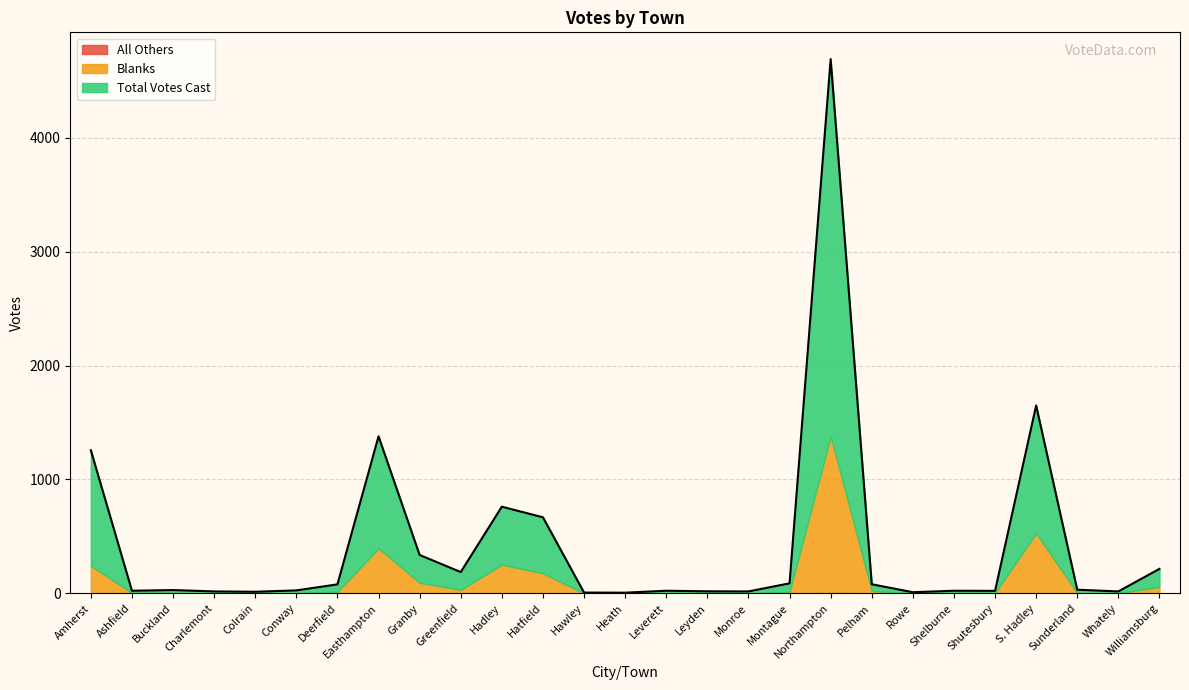

Rank the series by their average value, from highest to lowest.

Total Votes Cast, Blanks, All Others